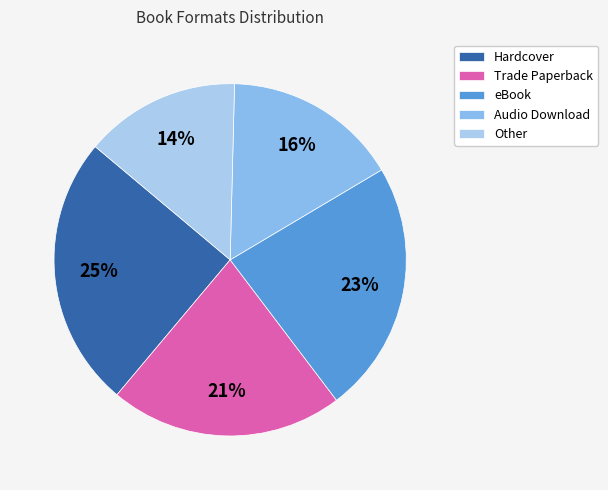

What is the smallest slice in the pie chart?

Other